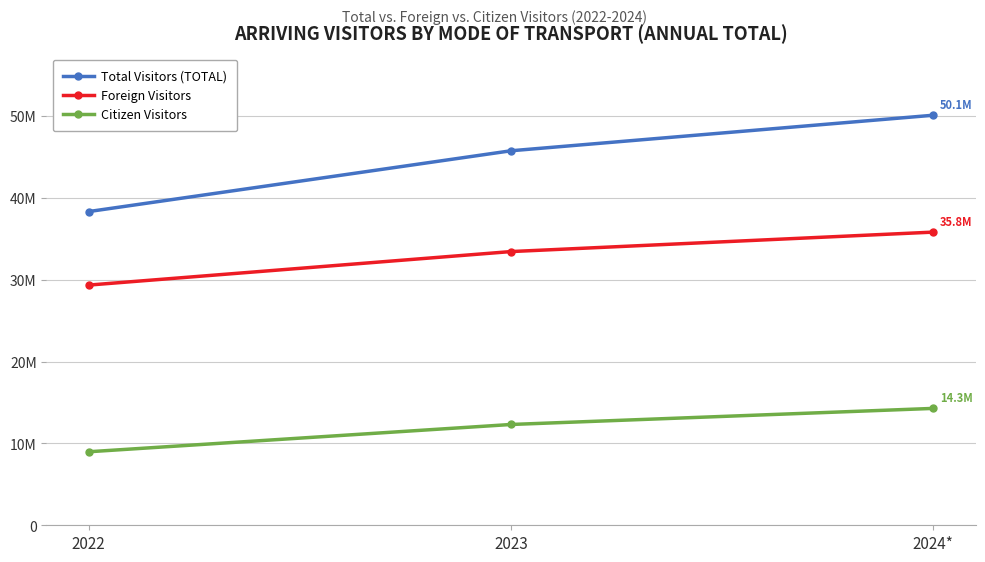

What is the difference between the maximum and minimum values in the Total Visitors (TOTAL) series?

11764998